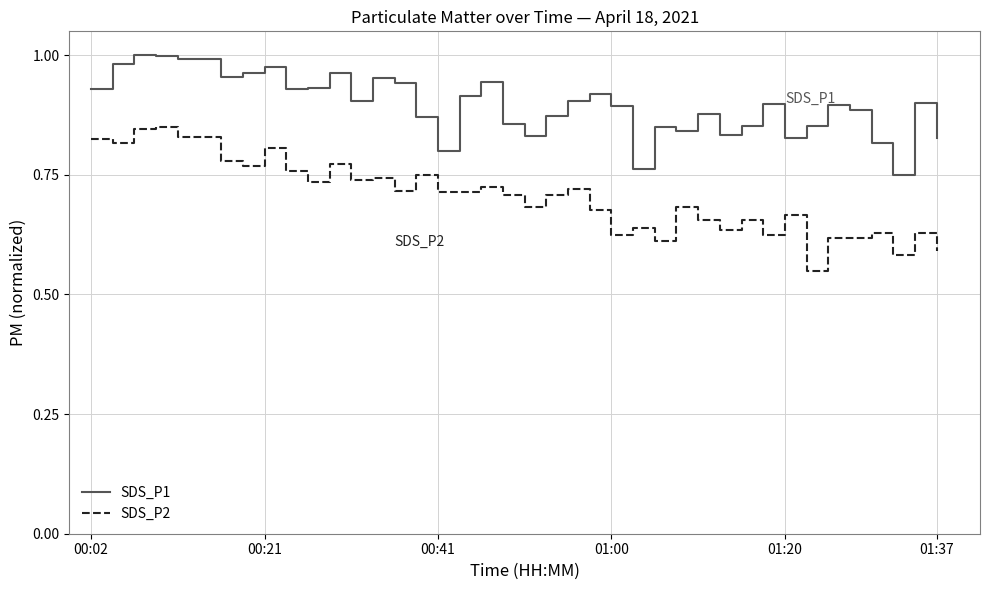

How many series are shown in this chart?

2